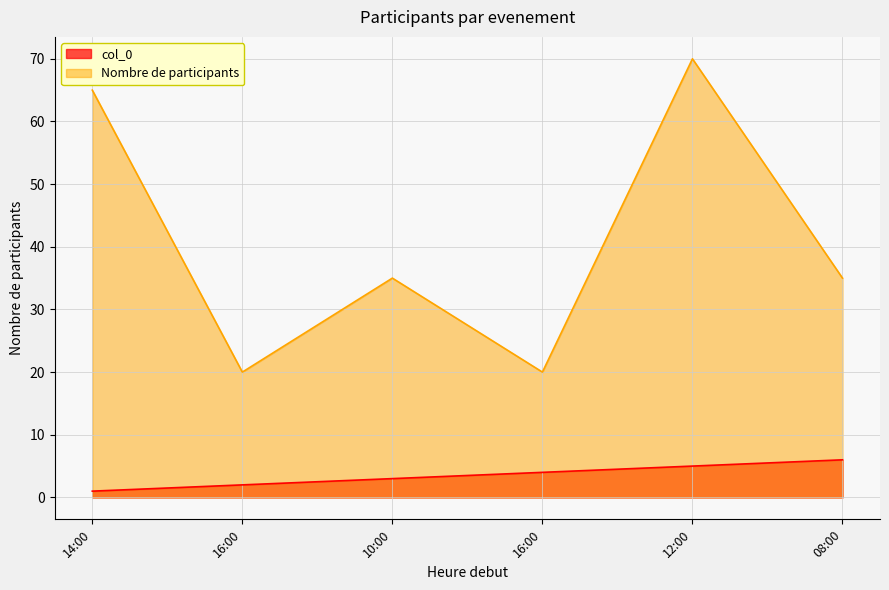

Where is Nombre de participants nearest to the value 45?

10:00